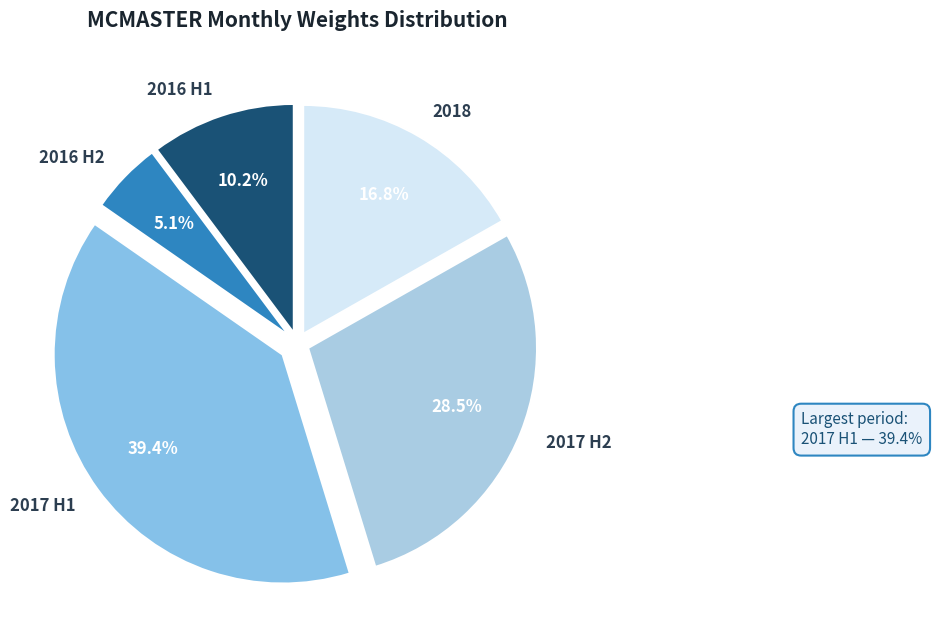

Between 2017 H2 and 2016 H1, which is larger?

2017 H2